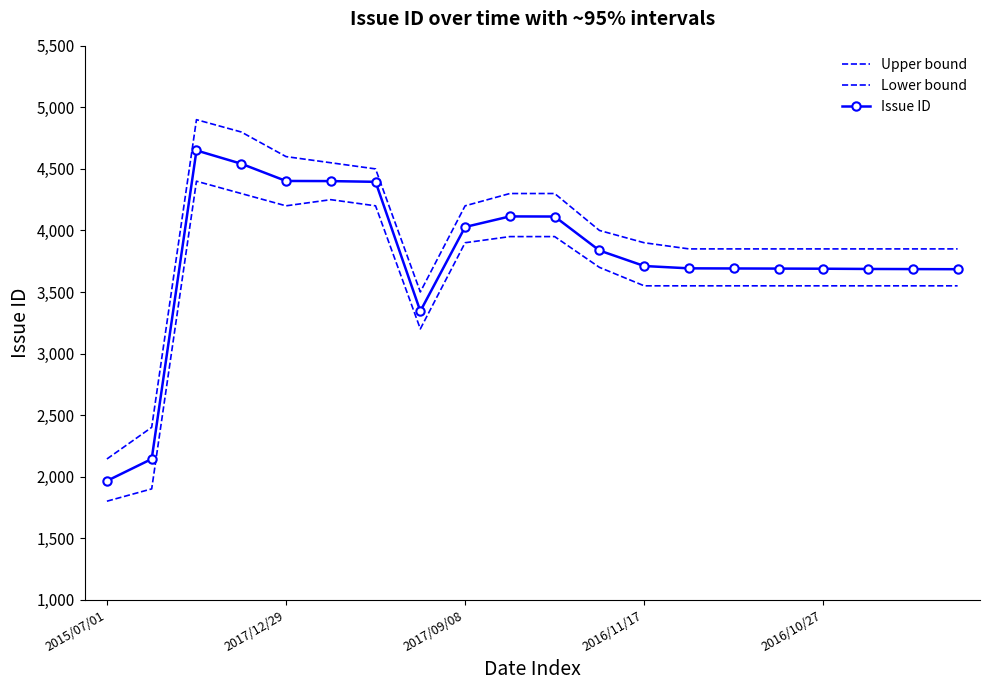

What is the maximum value for Lower bound?

4400